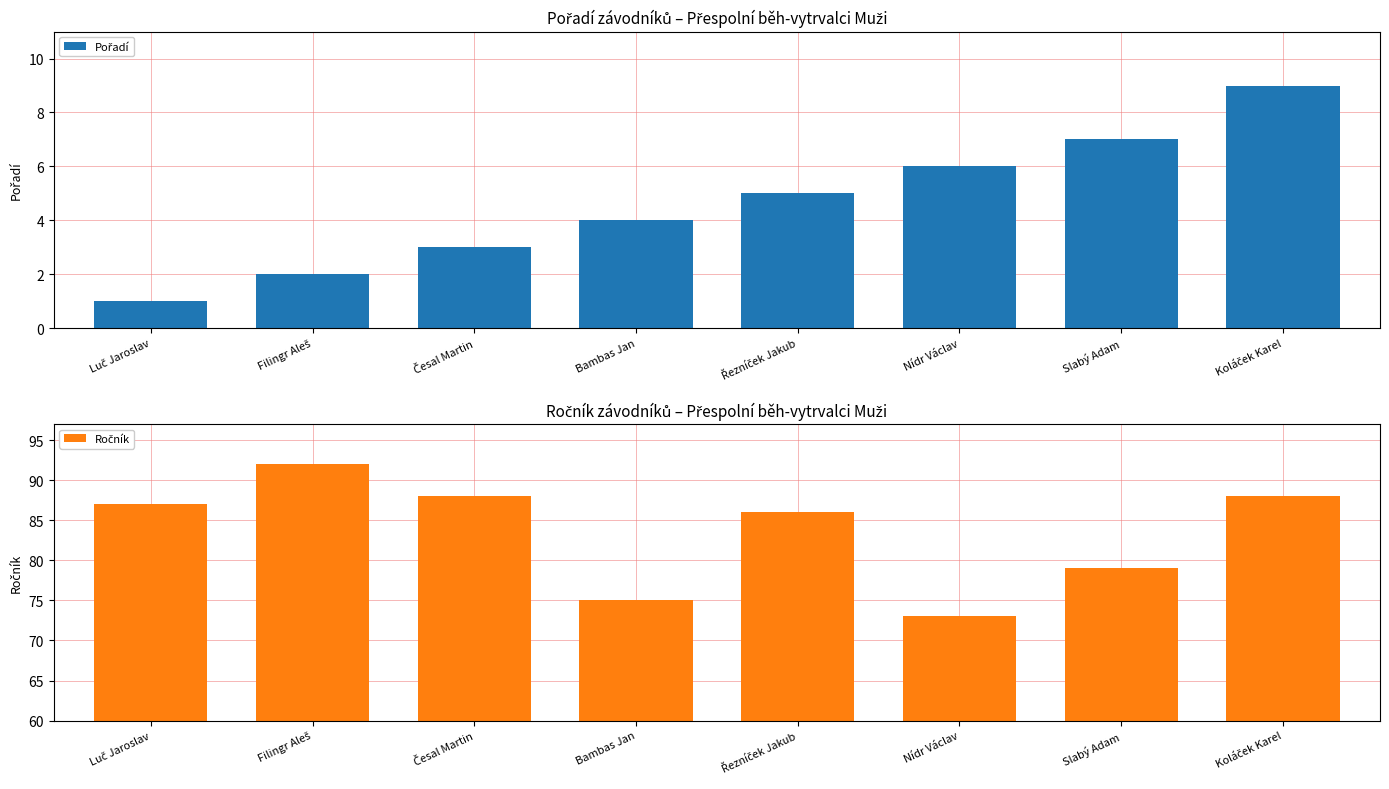

Are the bars horizontal?

No